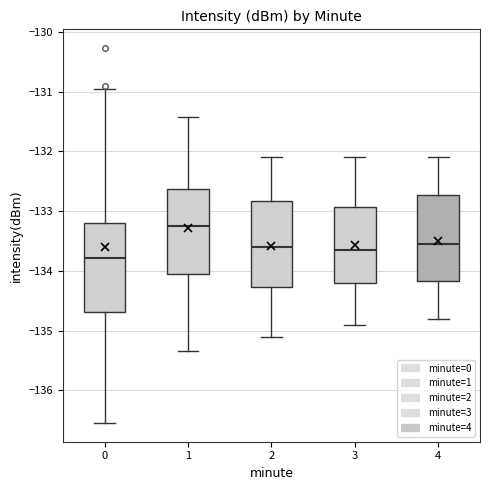

Which box's median line is the lowest?

0